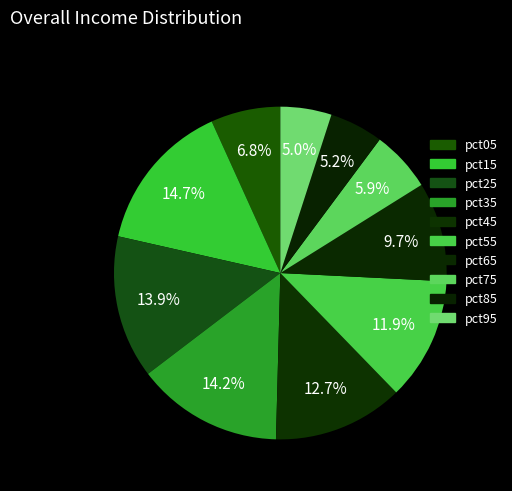

What percentage do pct15 and pct55 together represent?

26.6%